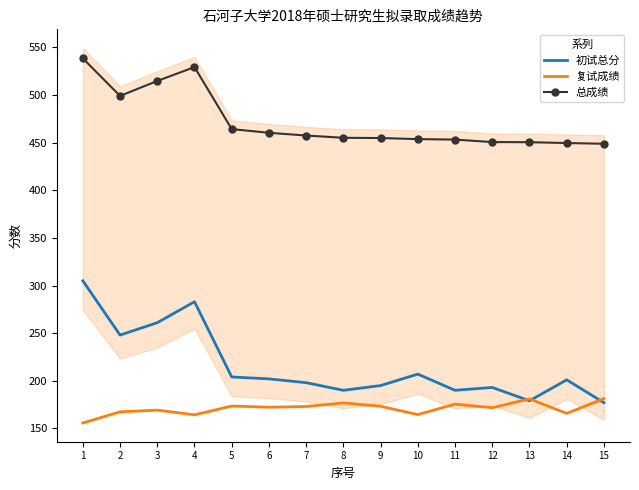

What is the total value across all series at 4?

976.6